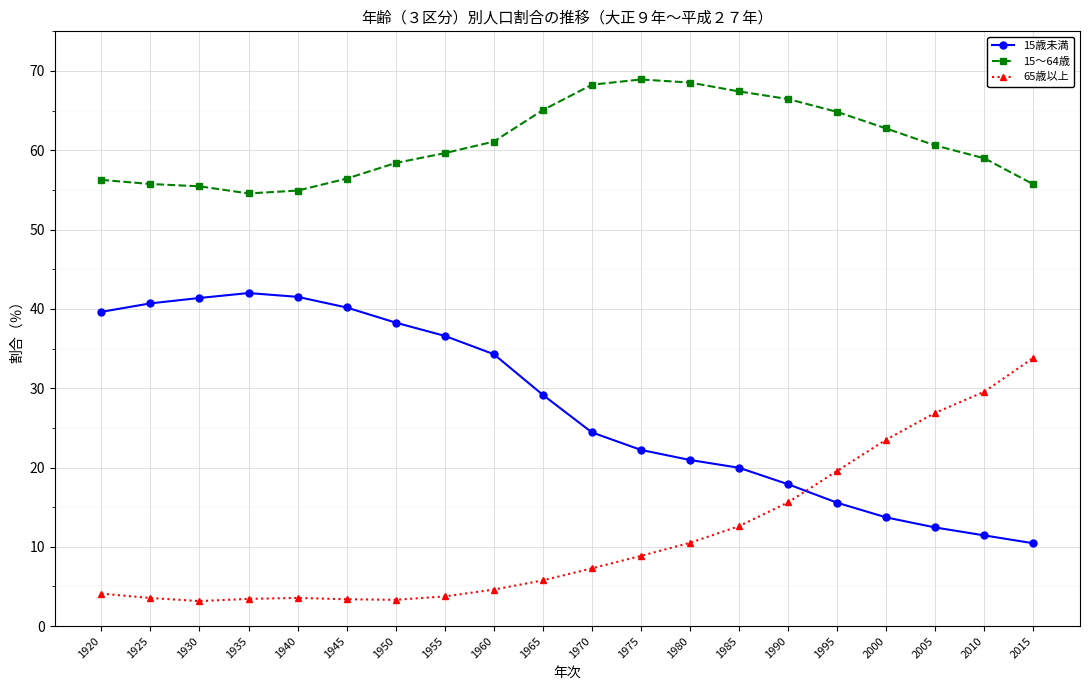

Is it true that 65歳以上 equals 8.9 at 1975?

True